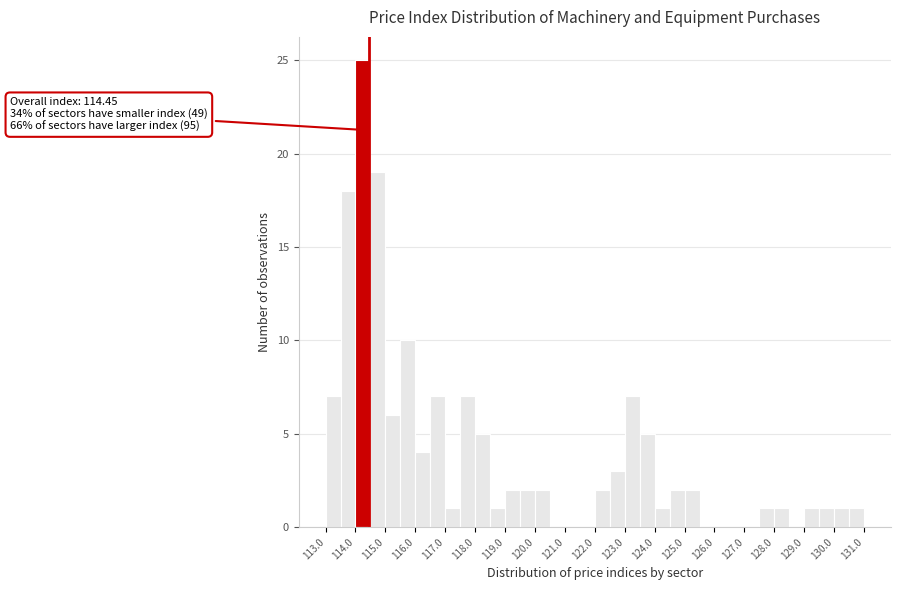

Which range on the x-axis has the tallest bar?

114.0 to 114.5